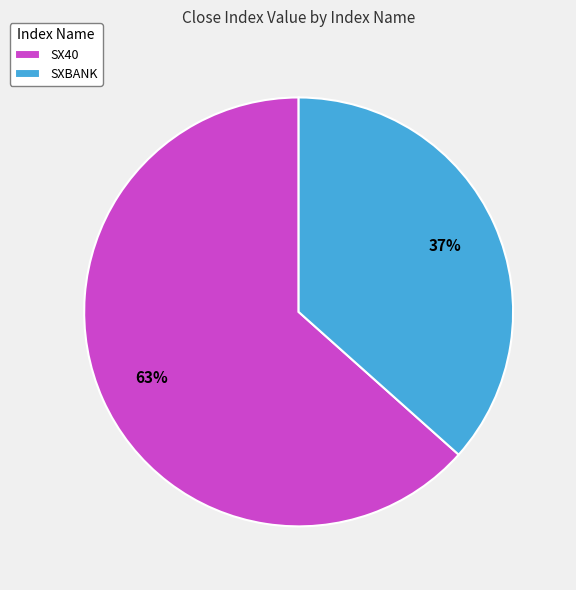

What is the ratio of the value at SXBANK to the value at SX40?

0.6